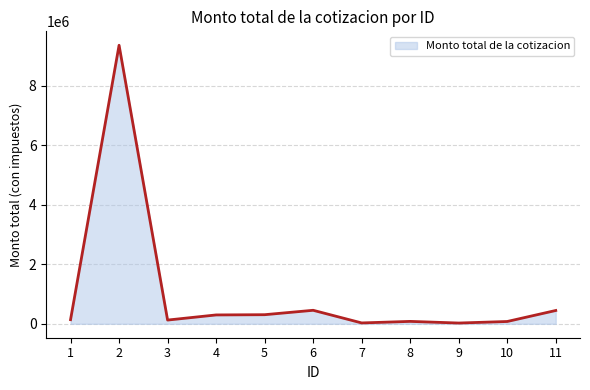

Between 6 and 7, which is larger?

6